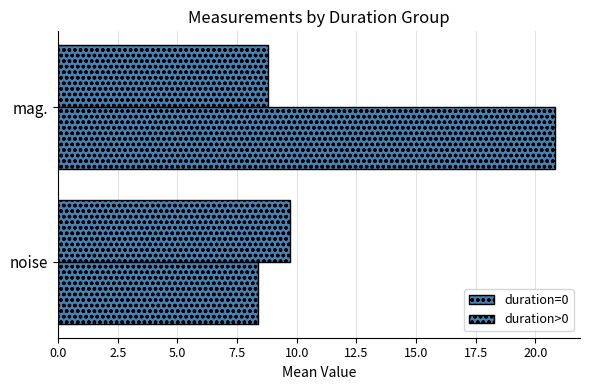

What is the value of the duration=0 bar at the 1st from the left?

9.7